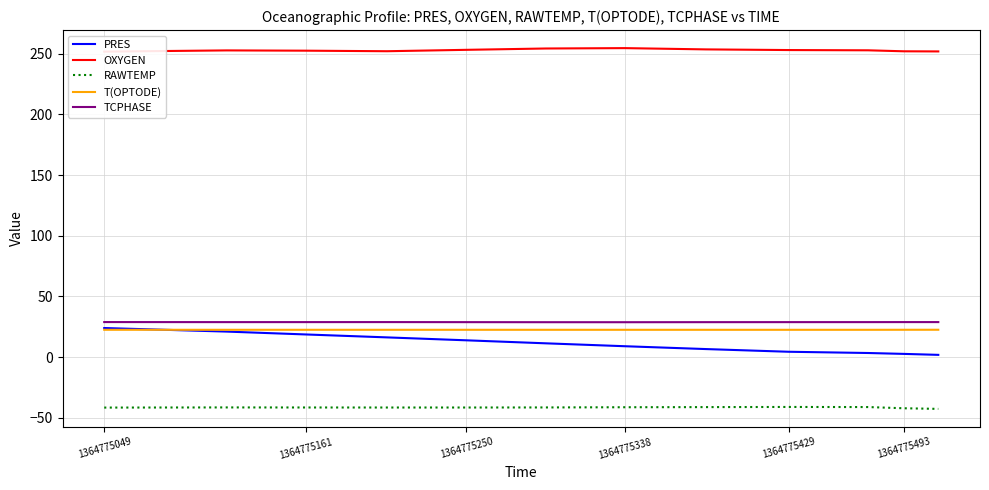

What is the highest value of the PRES series?

24.0